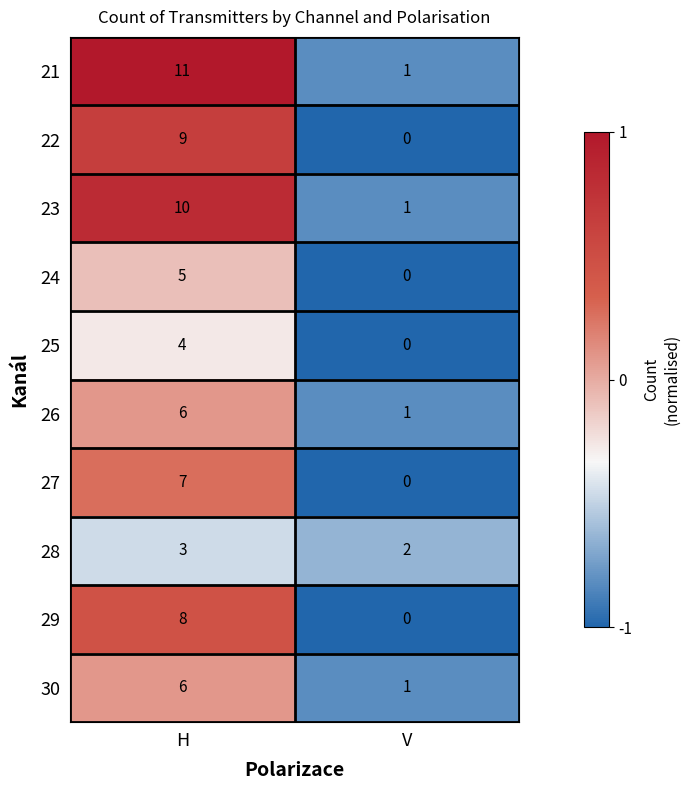

Which series has the largest total across all categories?

21